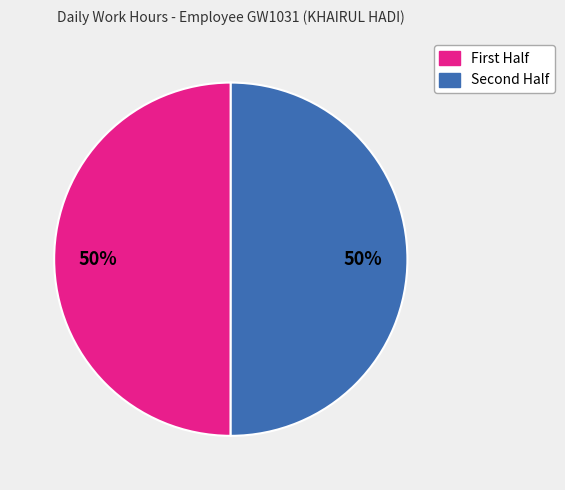

To the nearest percent, what is the difference between the largest and smallest slice percentages?

0%